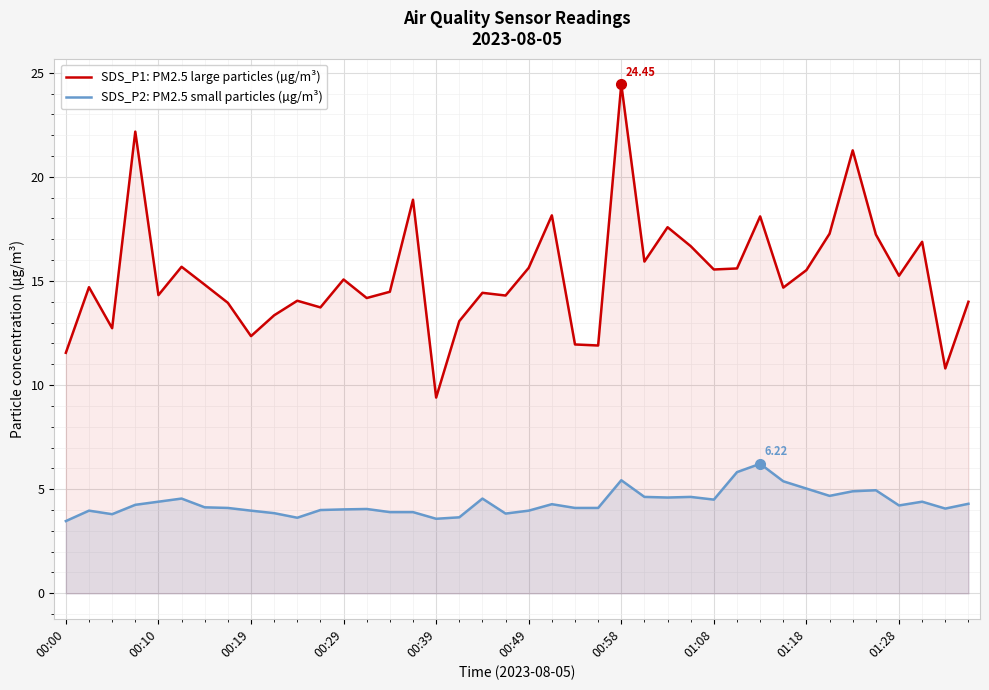

Is it true that SDS_P1: PM2.5 large particles (µg/m³) equals 17.3 at 33?

True